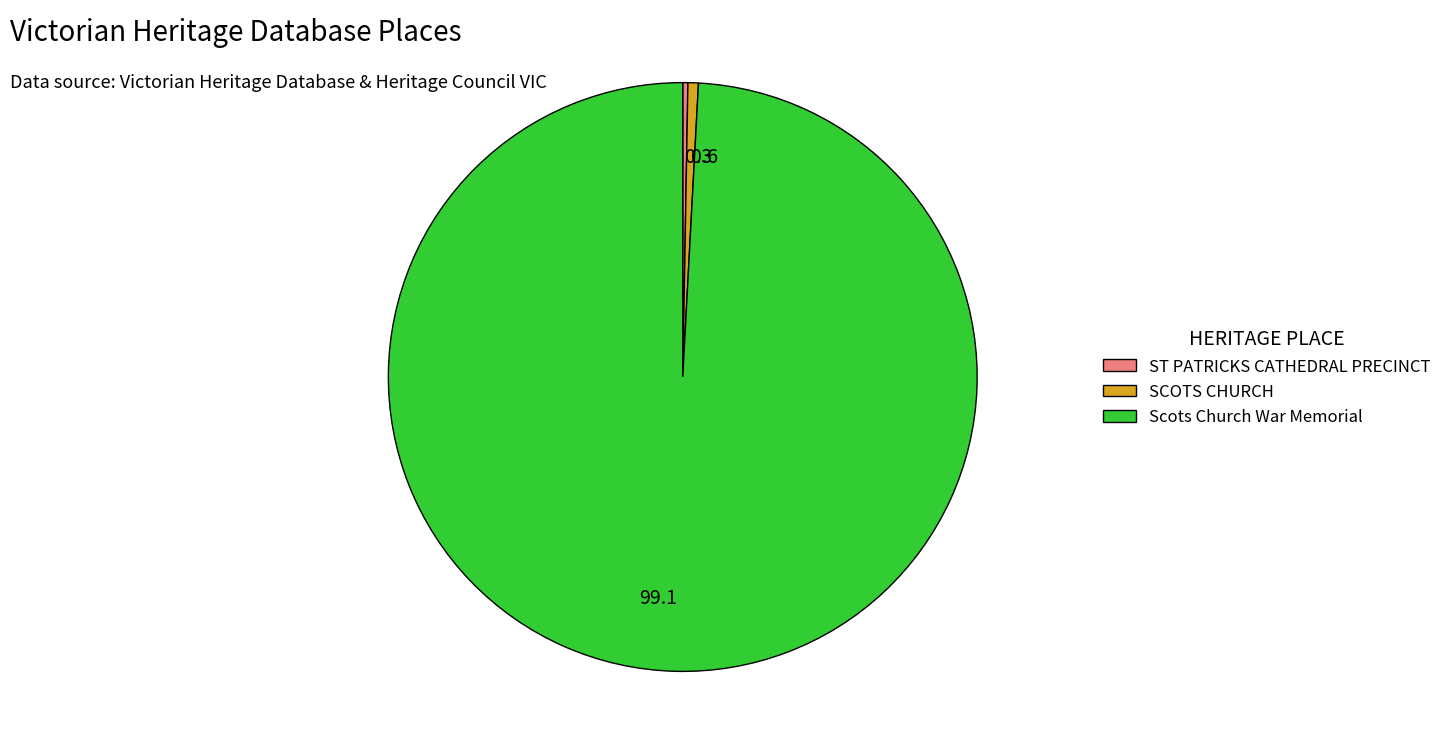

True or false: Scots Church War Memorial accounts for 99% of the total.

True